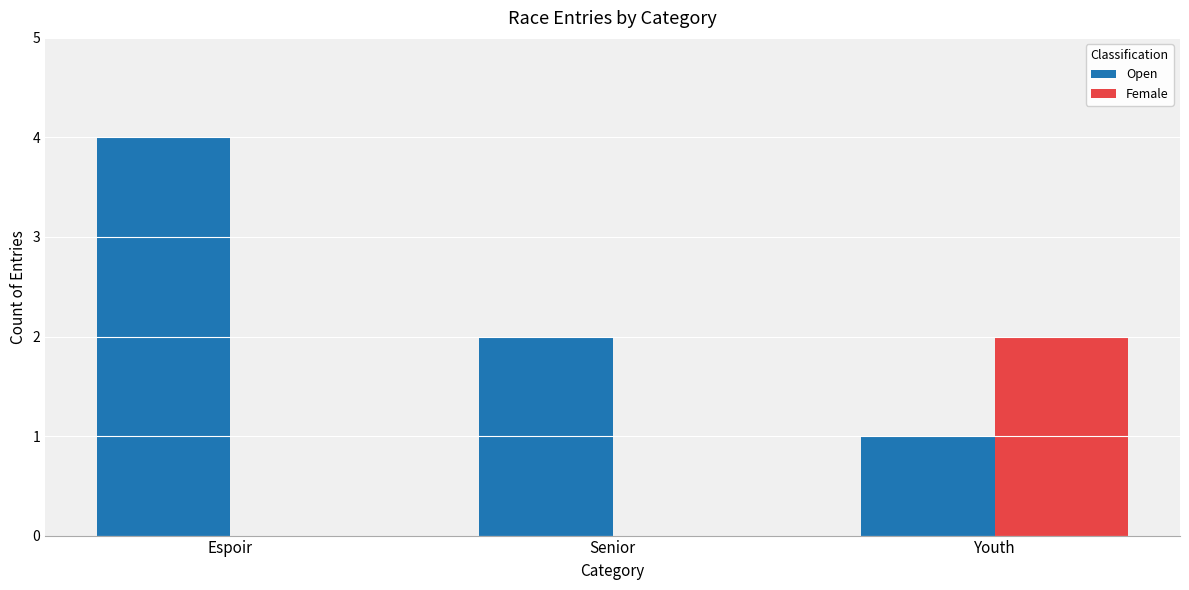

At which label is Open closest to 2?

Senior